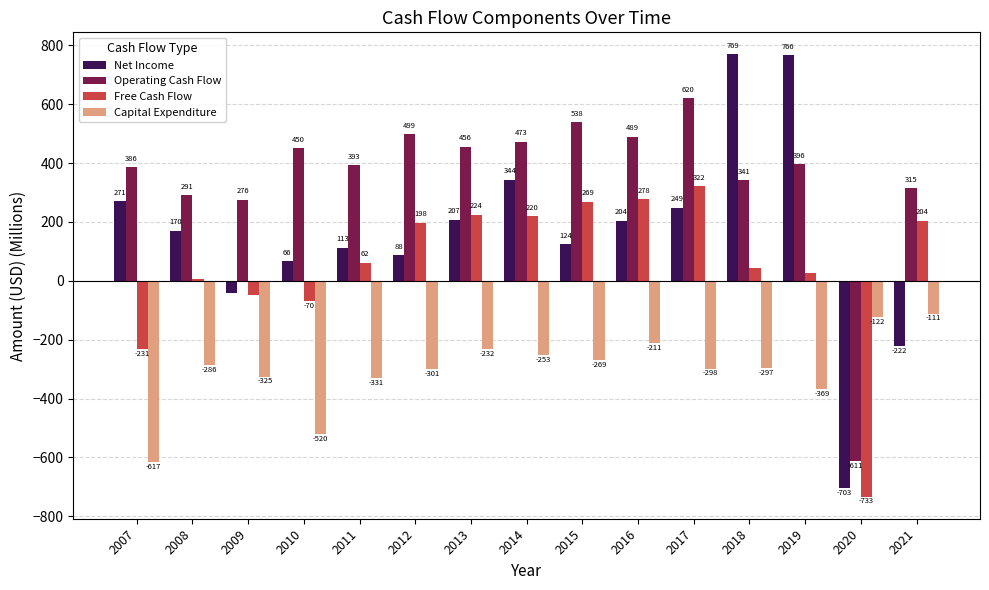

The Operating Cash Flow series shows 499 at 2012. True or false?

True